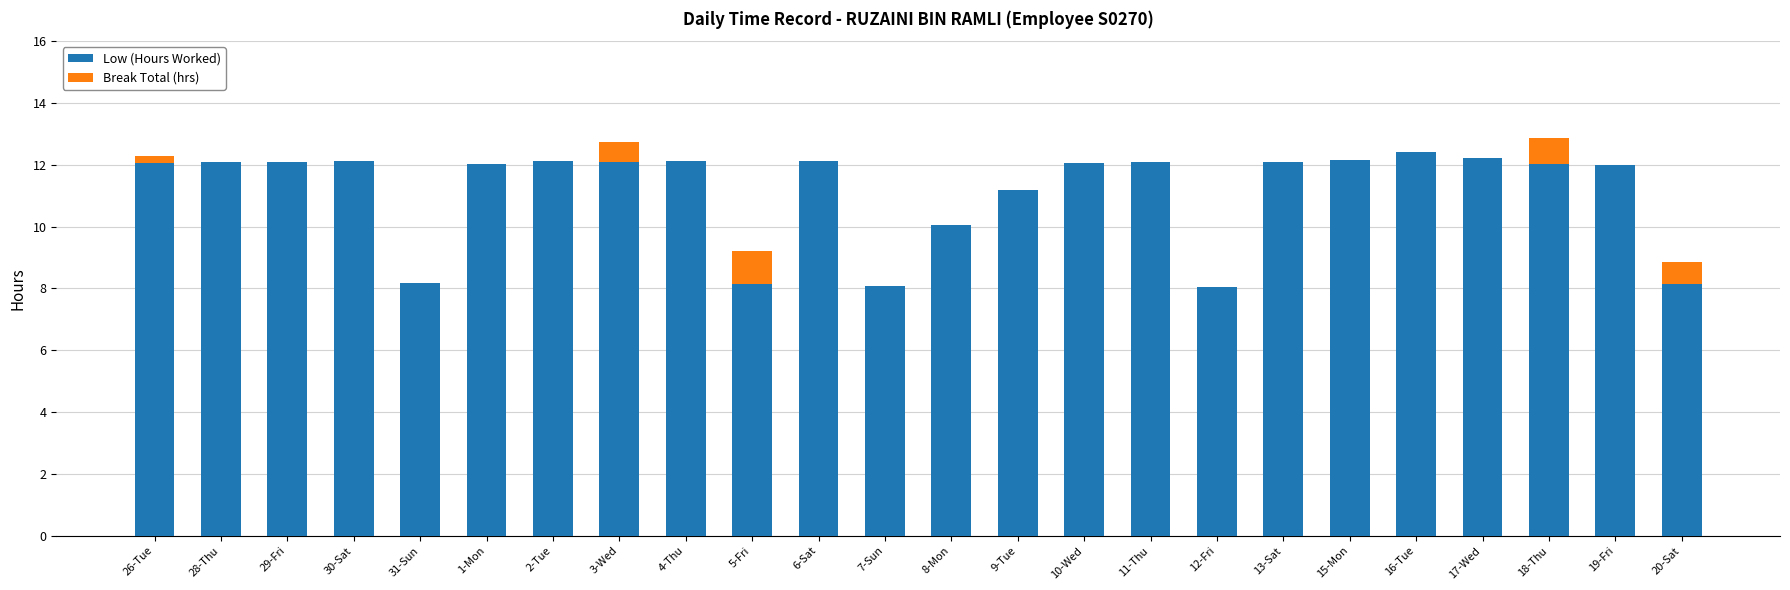

Does the chart contain stacked bars?

Yes